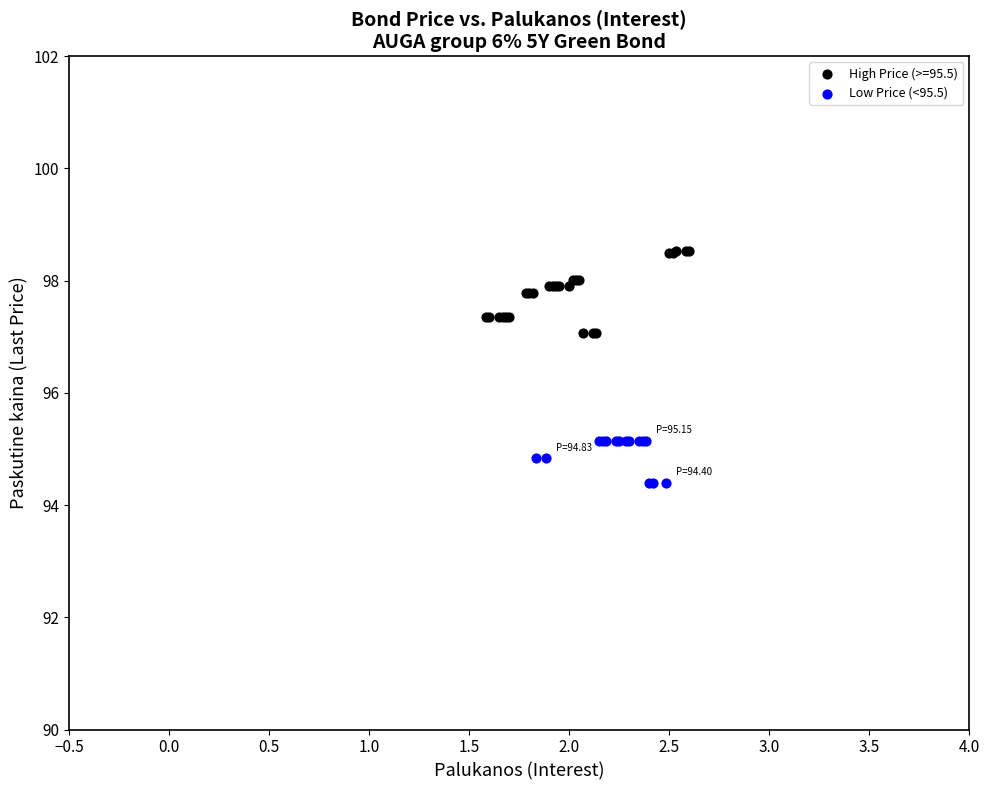

Which series contains the lowest Y value?

Low Price (<95.5)